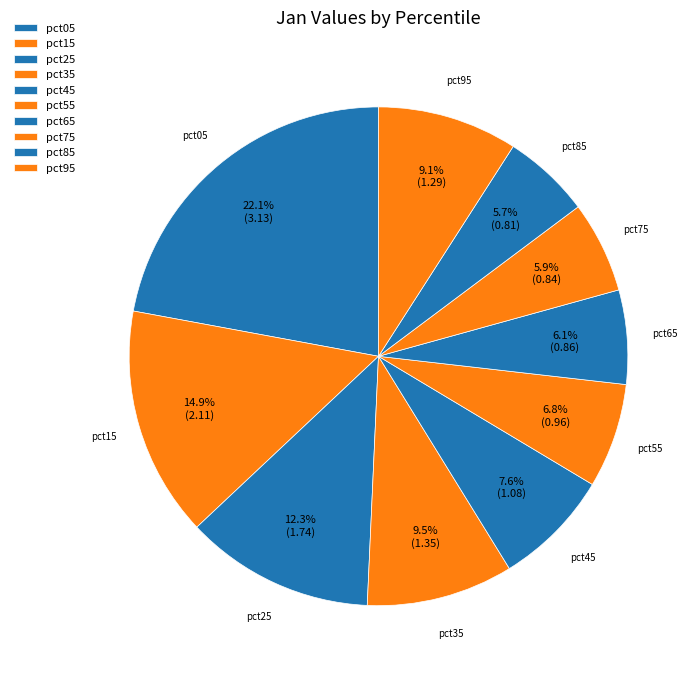

Which category has the biggest portion of the pie?

pct05